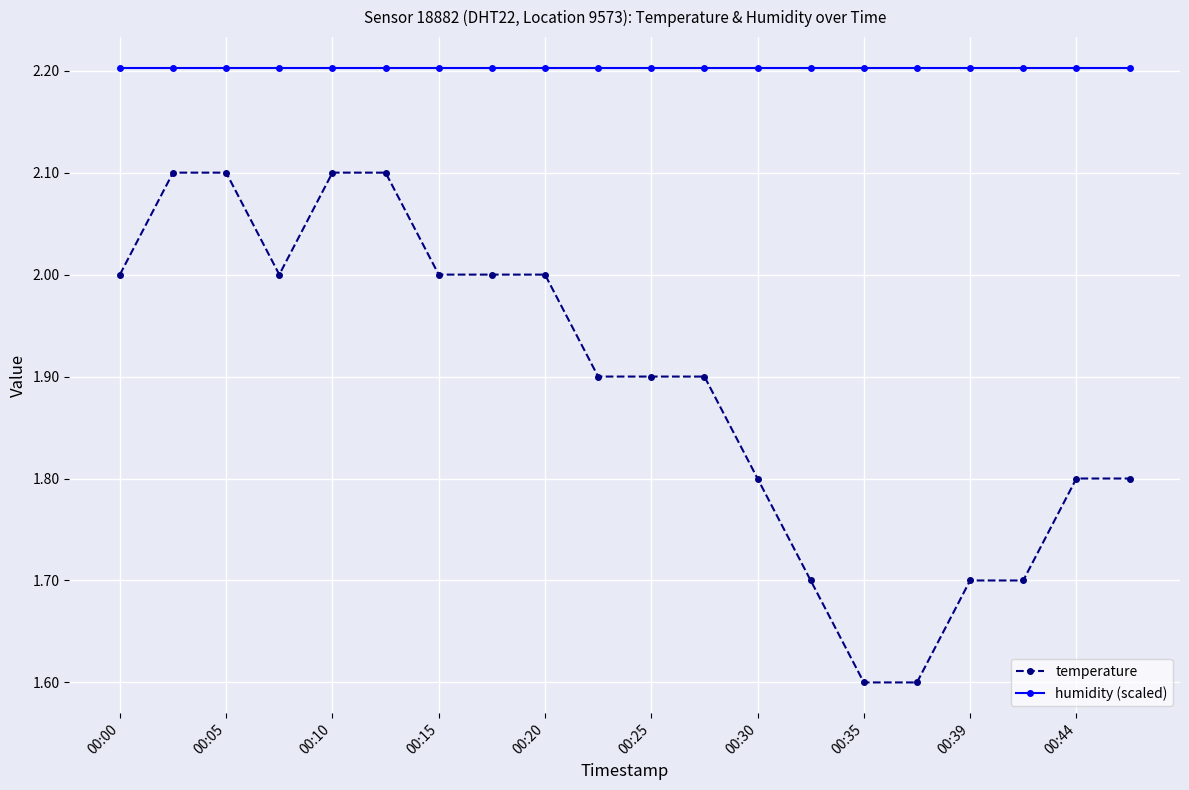

What is the sum of all humidity (scaled) values?

44.1